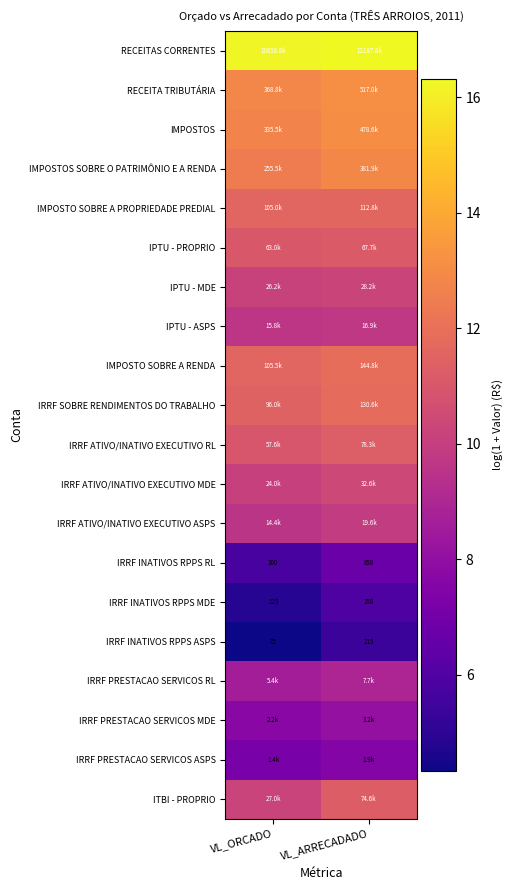

List the labels in order of IRRF INATIVOS RPPS ASPS value, smallest first.

VL_ORCADO, VL_ARRECADADO